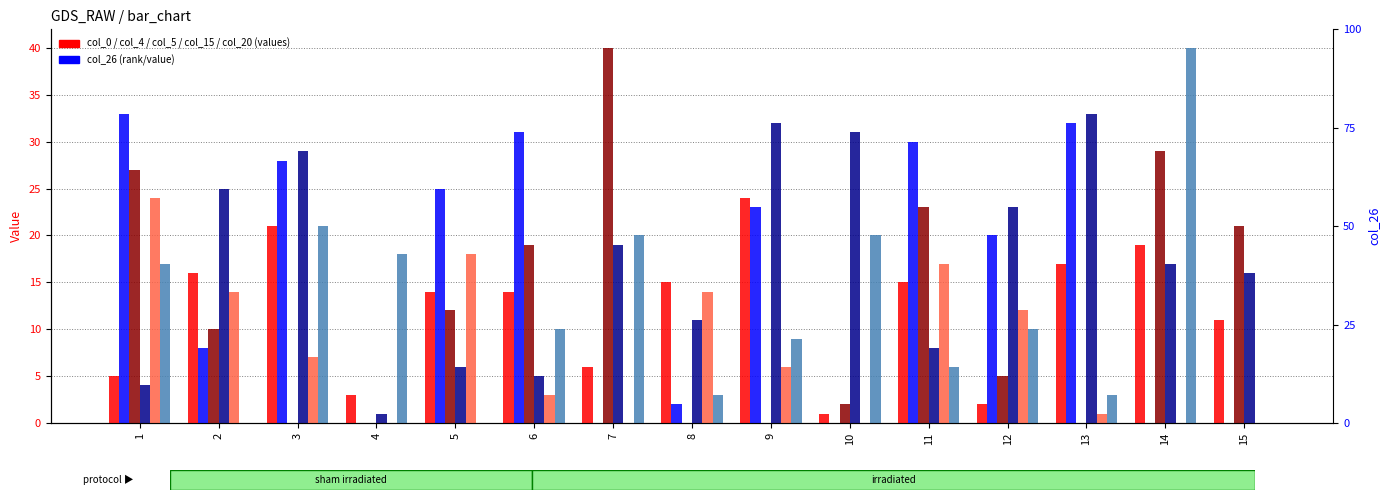

Is the value of col_15 at 11 greater than the value of col_20 at 15?

Yes